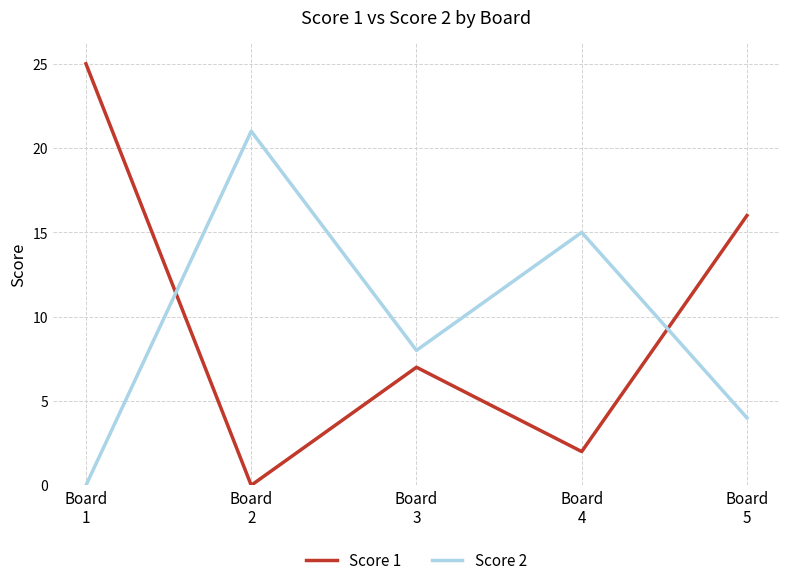

What is the difference between the Score 1 values at Board
3 and Board
5?

9